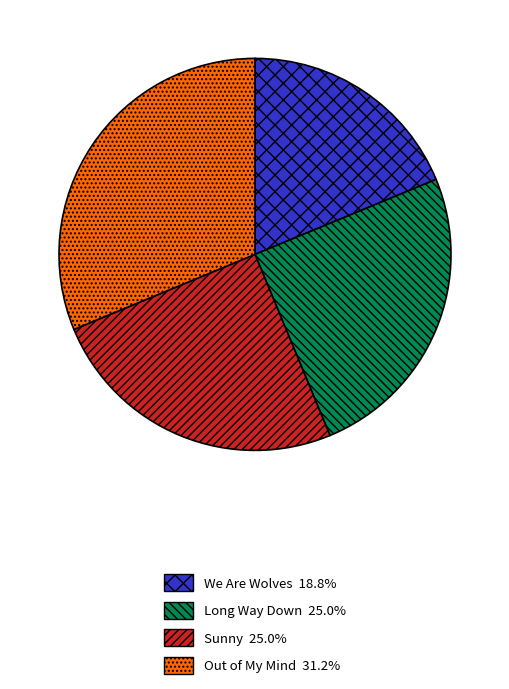

What is the smallest slice in the pie chart?

We Are Wolves